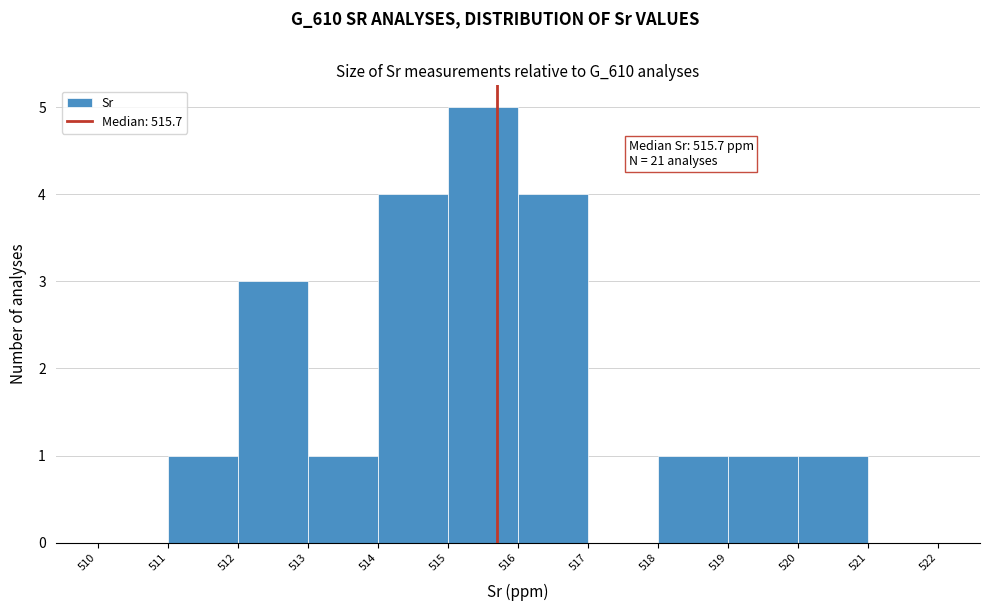

Over which range of the x-axis is the bar tallest?

515 to 516